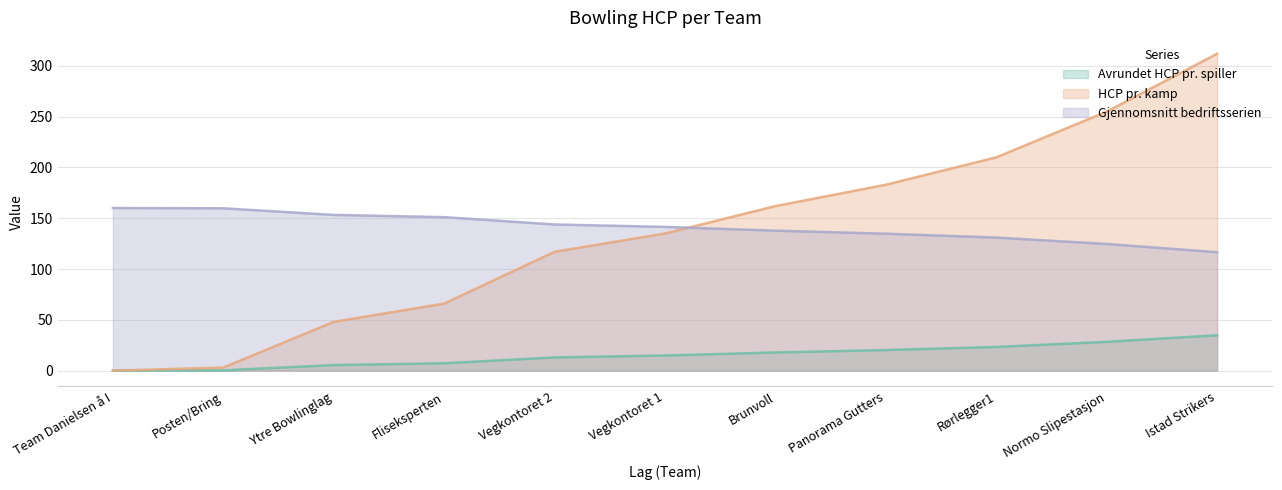

At which label does HCP pr. kamp reach its peak?

Istad Strikers